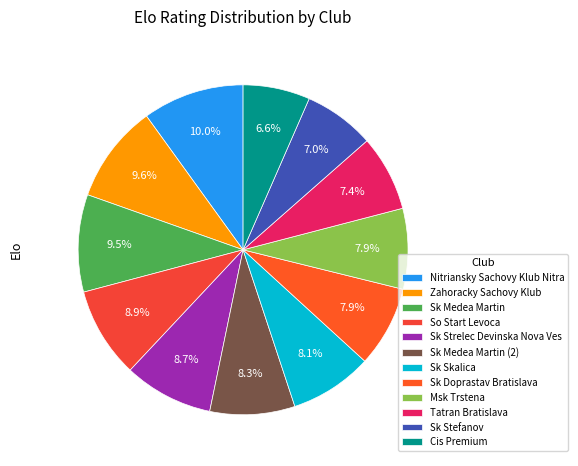

Which slice is the largest?

Nitriansky Sachovy Klub Nitra